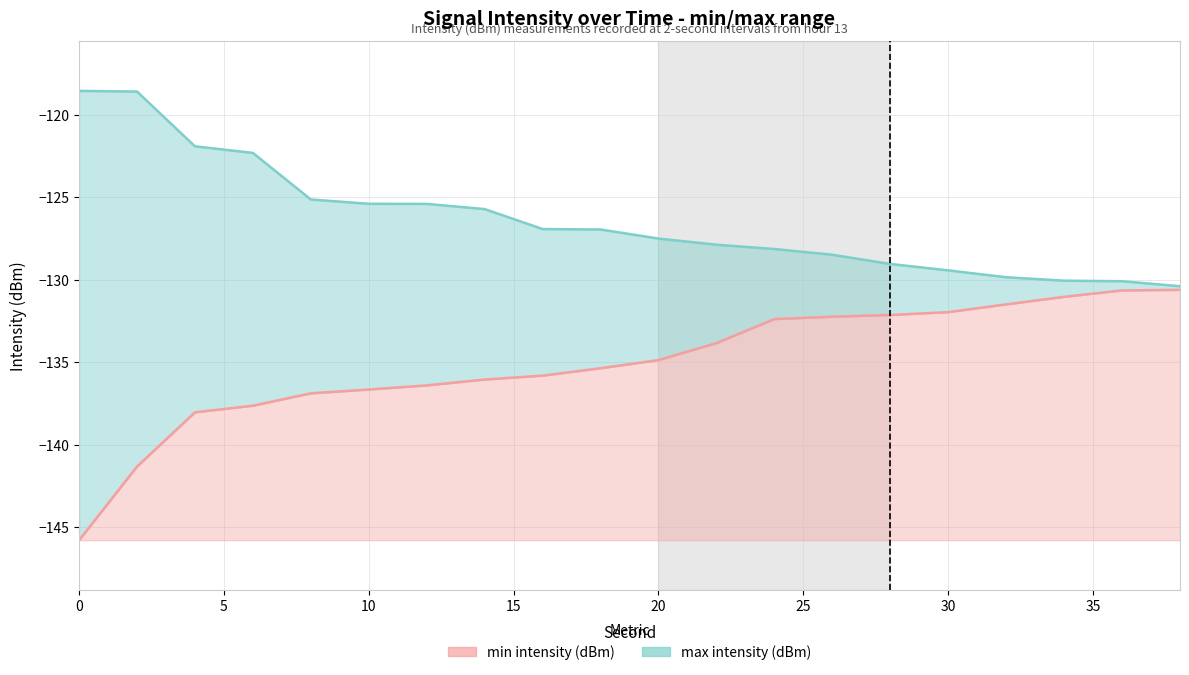

Which category has the highest value in the min intensity (dBm) series?

38